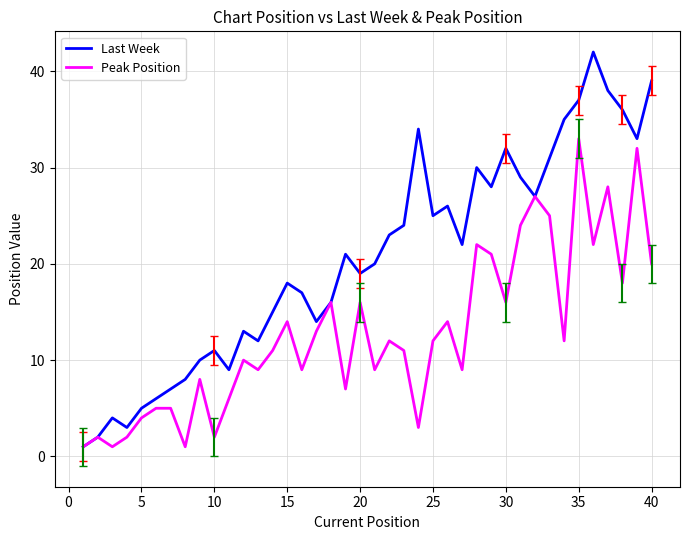

Which series has the widest spread of values?

Last Week